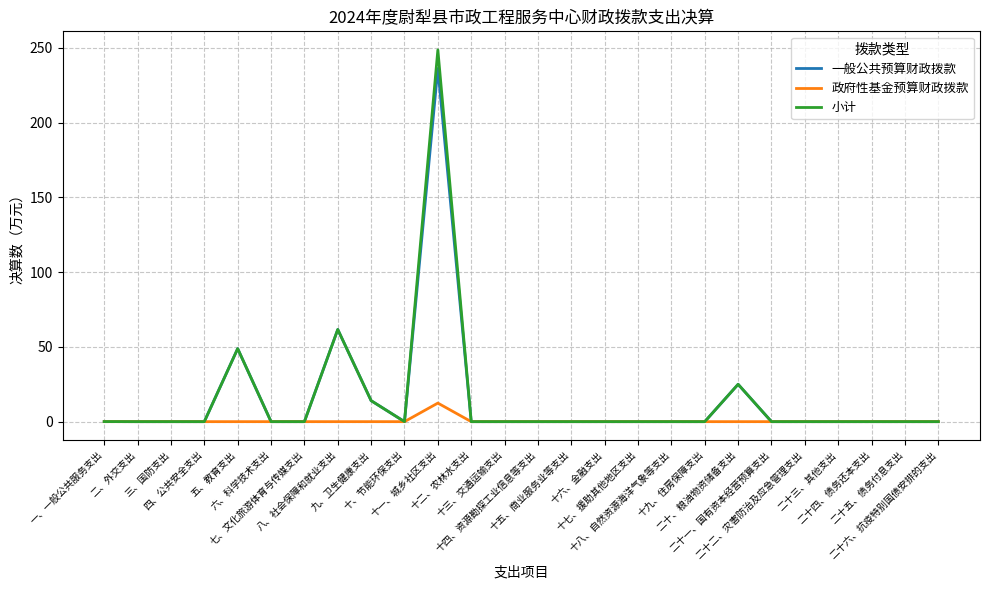

Rank the series by their maximum value, from lowest to highest.

政府性基金预算财政拨款, 一般公共预算财政拨款, 小计